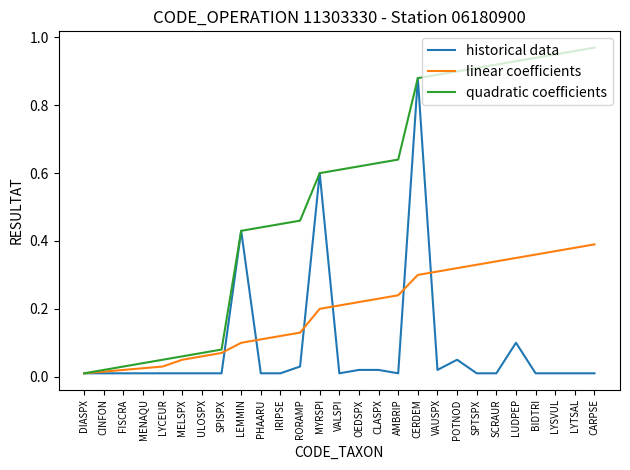

True or false: quadratic coefficients has a value of 0.3 at VALSPI.

False